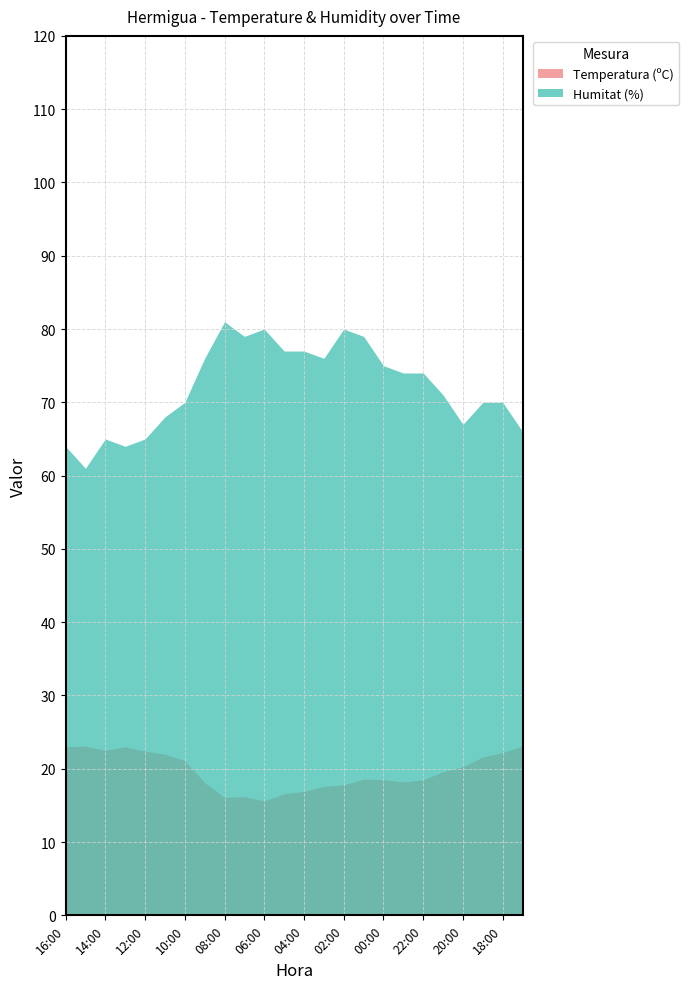

What are all the series names shown in the legend?

Temperatura (ºC), Humitat (%)